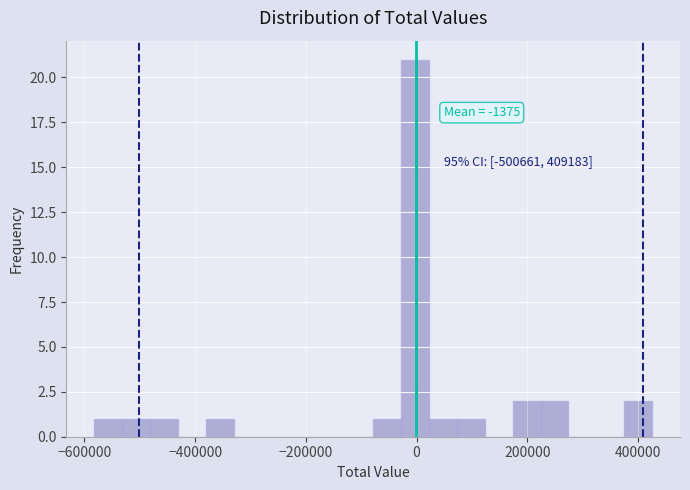

Read against the x-axis, roughly where is the centre of the tallest bar?

0